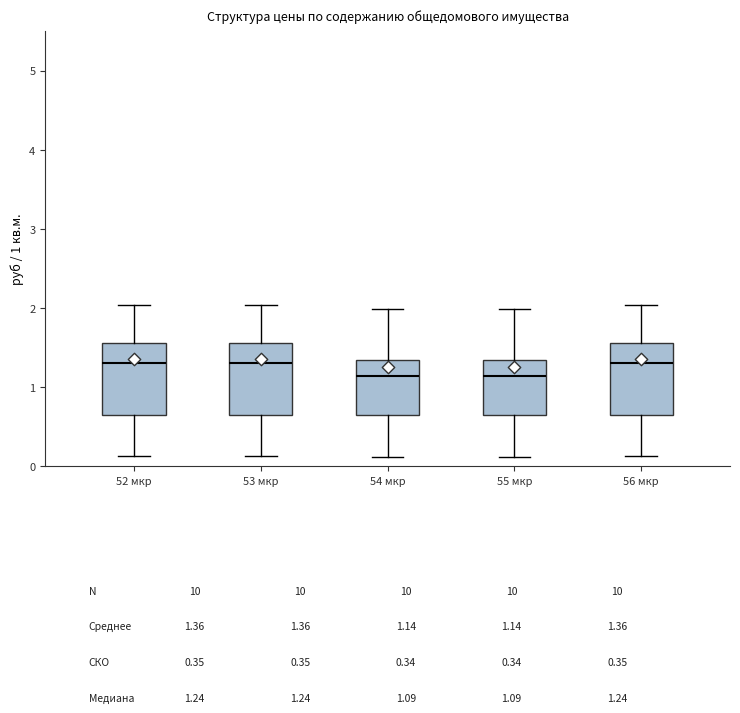

Reading left to right, transcribe this box plot: for each box, give where its median line is, the range the box spans, and where its two whiskers end, as read against the y-axis. The values are not printed on the chart, so give them approximately, as read against the axis.

52 мкр: median 1.3, box 0.6 to 1.6, whiskers 0.1 to 2.0
53 мкр: median 1.3, box 0.6 to 1.6, whiskers 0.1 to 2.0
54 мкр: median 1.1, box 0.6 to 1.3, whiskers 0.1 to 2.0
55 мкр: median 1.1, box 0.6 to 1.3, whiskers 0.1 to 2.0
56 мкр: median 1.3, box 0.6 to 1.6, whiskers 0.1 to 2.0